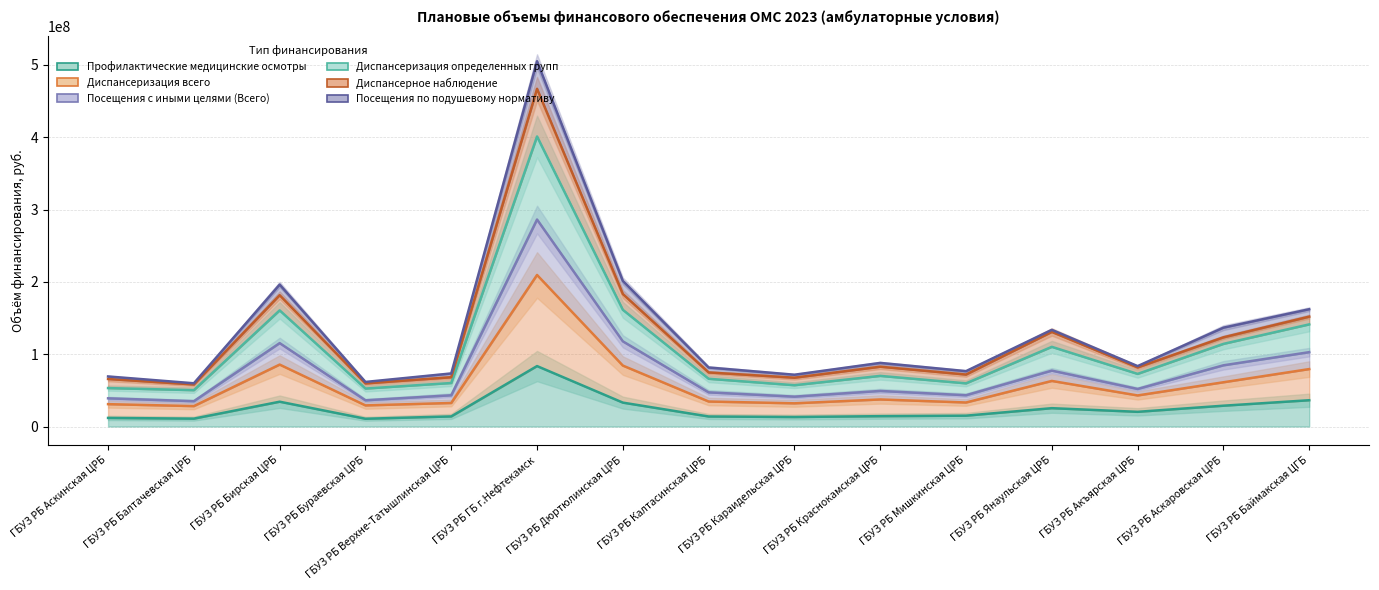

Which series has the largest total across all categories?

Посещения по подушевому нормативу